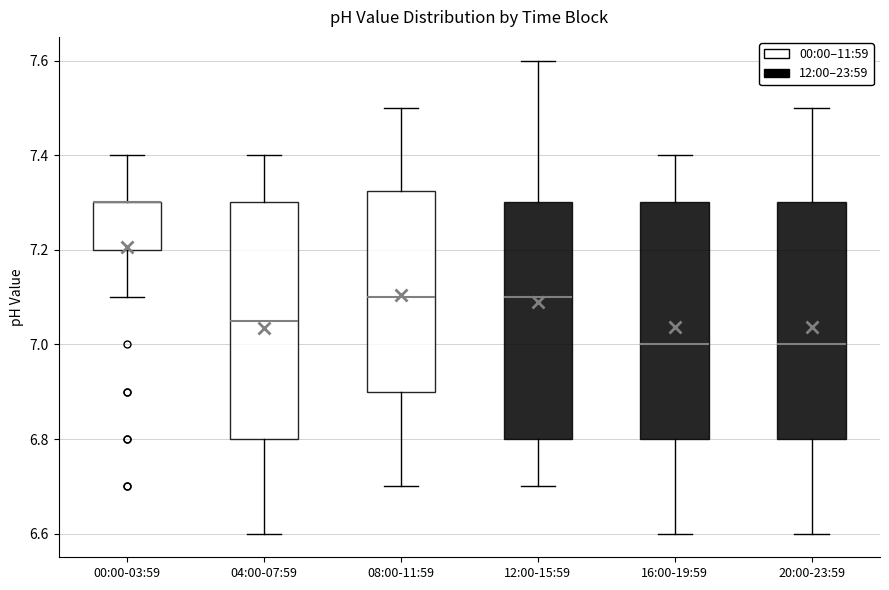

Reading left to right, read every box against the y-axis: the position of its median line, the range the box covers, and the ends of its whiskers. The values are not printed on the chart, so give them approximately, as read against the axis.

00:00-03:59: median 7.30 (drawn on the box's upper edge), box 7.20 to 7.30, whiskers 7.10 to 7.40
04:00-07:59: median 7.06, box 6.80 to 7.30, whiskers 6.60 to 7.40
08:00-11:59: median 7.10, box 6.90 to 7.32, whiskers 6.70 to 7.50
12:00-15:59: median 7.10, box 6.80 to 7.30, whiskers 6.70 to 7.60
16:00-19:59: median 7.00, box 6.80 to 7.30, whiskers 6.60 to 7.40
20:00-23:59: median 7.00, box 6.80 to 7.30, whiskers 6.60 to 7.50